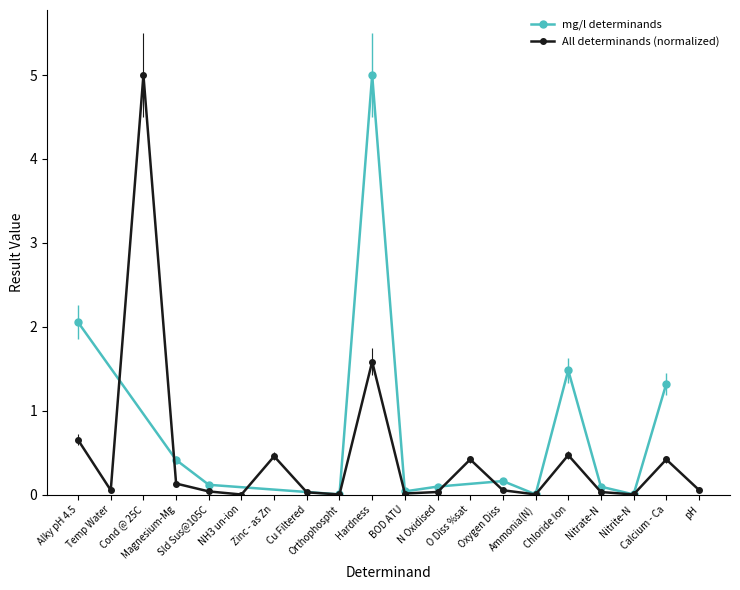

Where is the first local maximum?

Cond @ 25C